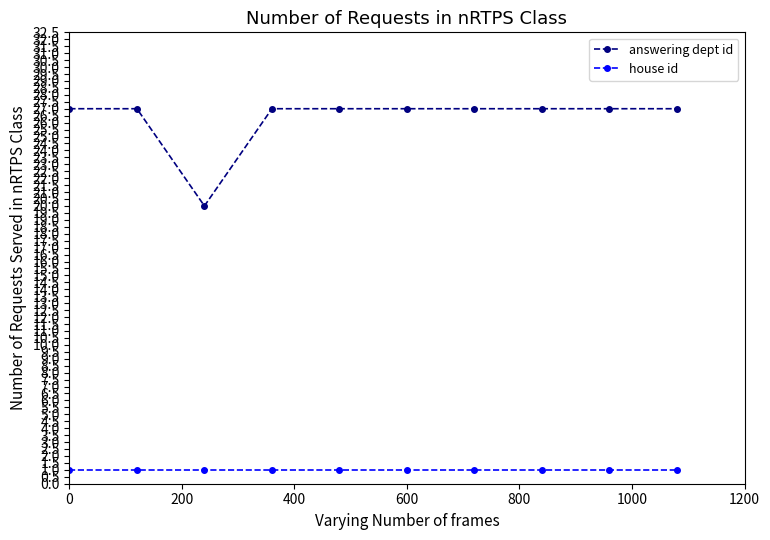

Which series has the largest total across all categories?

answering dept id